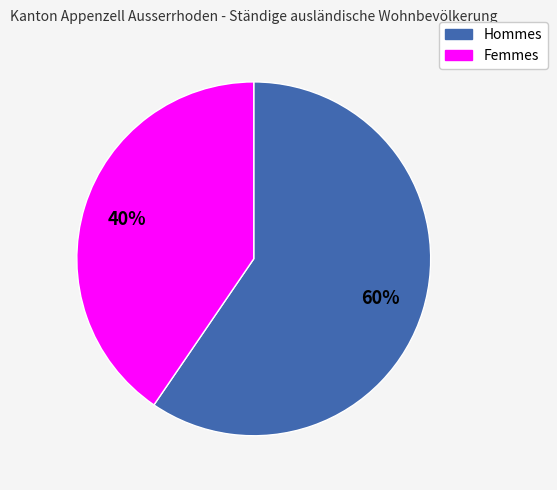

Does any single category account for the majority?

Yes